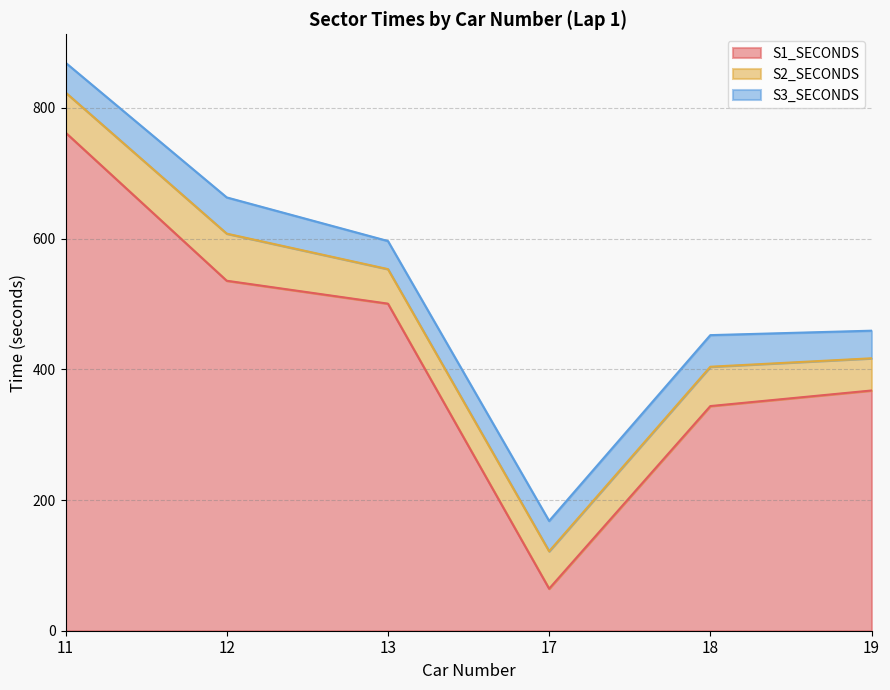

Which category has the lowest value in the S3_SECONDS series?

19